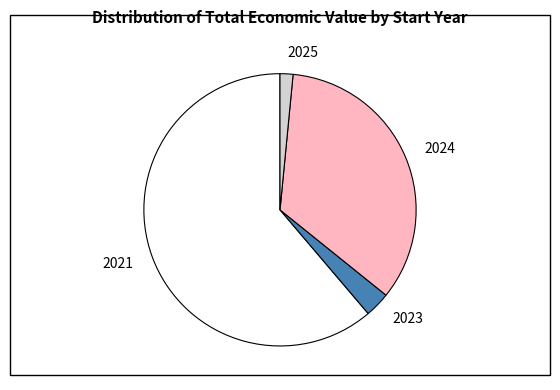

Rank the categories by value from highest to lowest.

2021, 2024, 2023, 2025